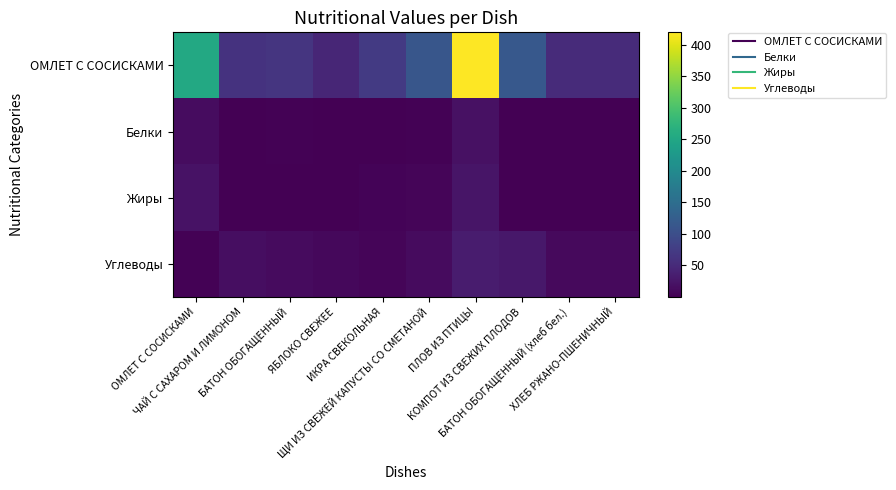

List the series in order of their peak value, highest first.

ОМЛЕТ С СОСИСКАМИ, Углеводы, Жиры, Белки